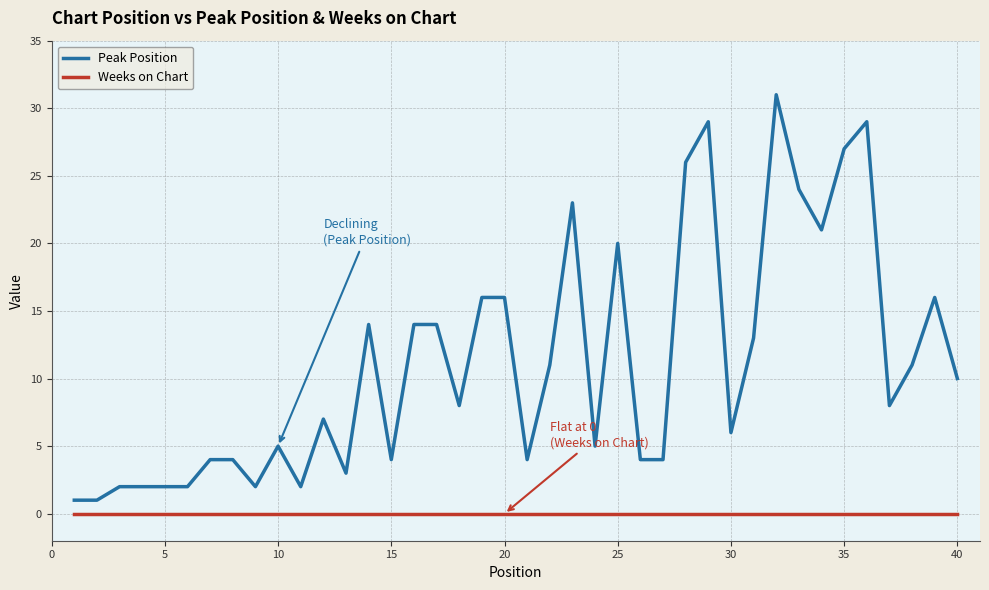

Rank the series by their maximum value, from lowest to highest.

Weeks on Chart, Peak Position